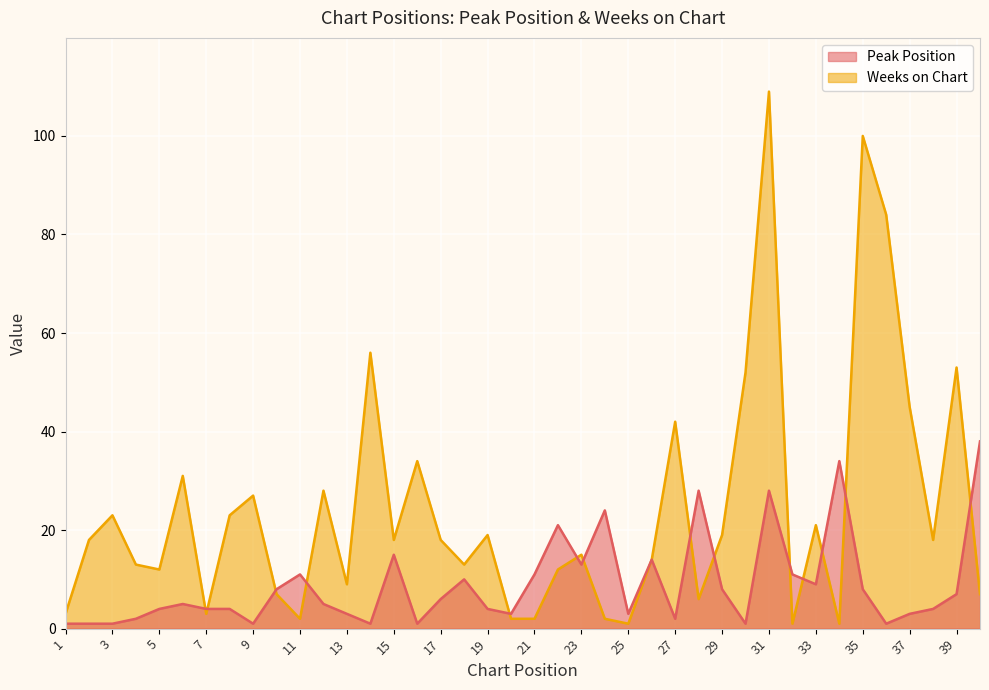

At which category is the sum across all series the highest?

31